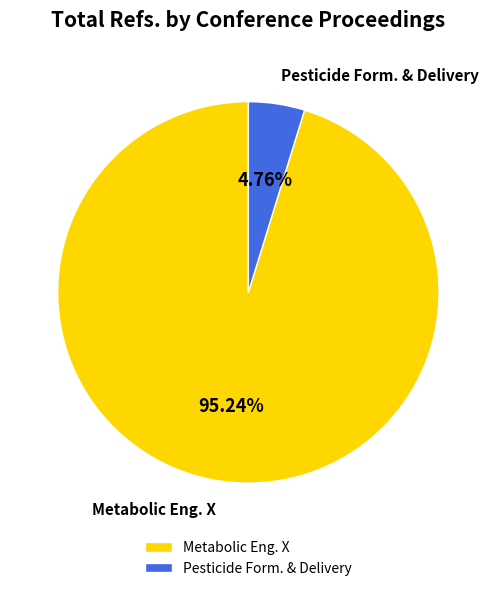

Is there a majority slice in this chart?

Yes